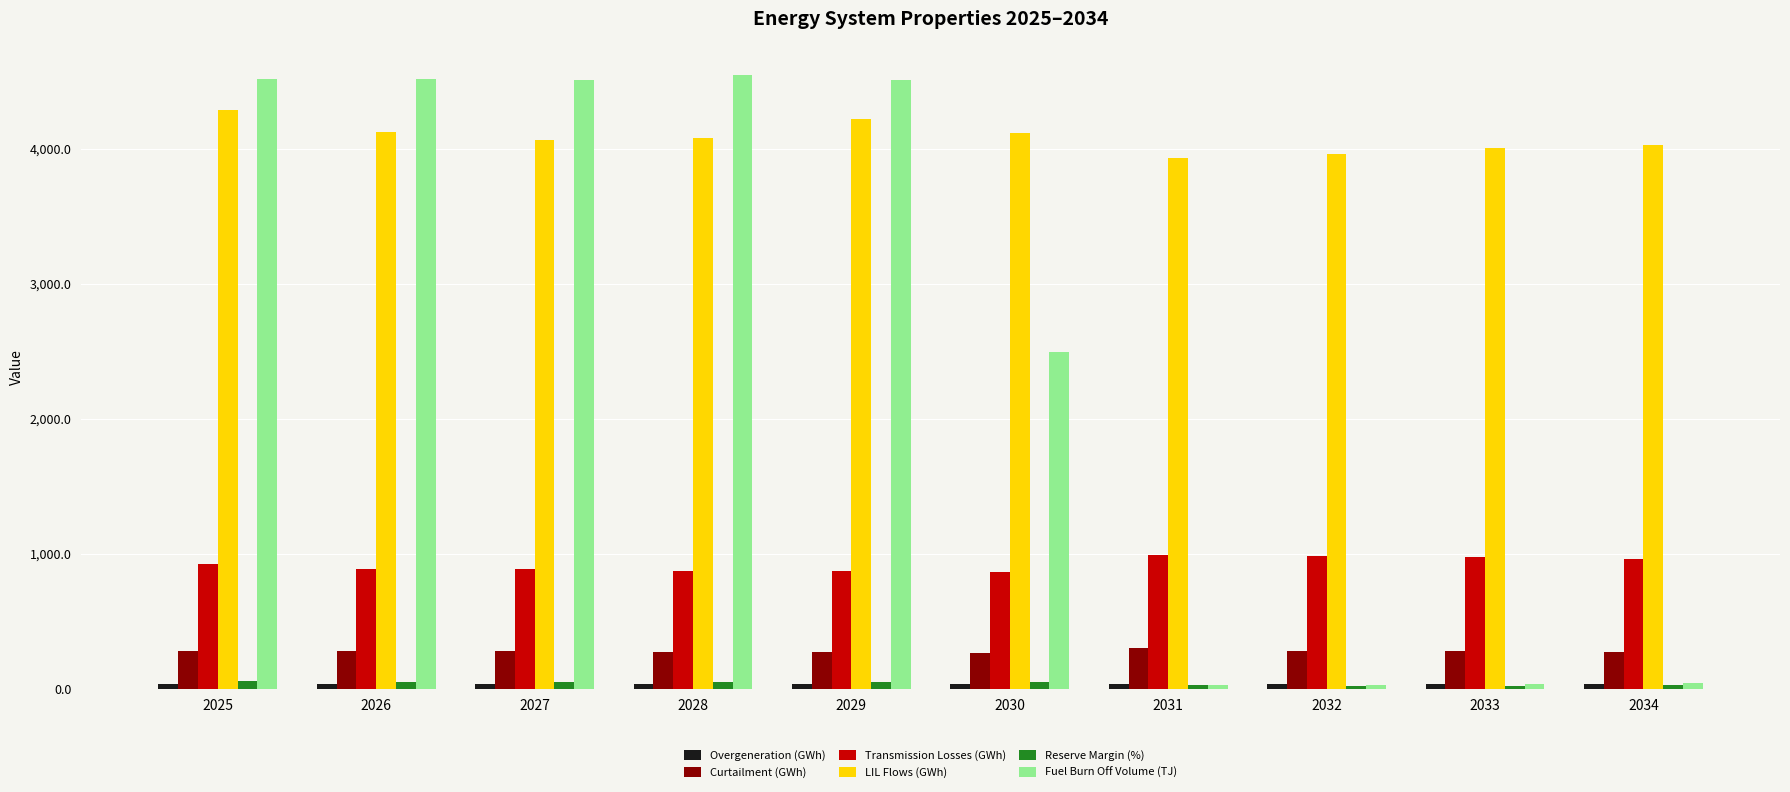

Between 2027 and 2033, which series saw the biggest shift?

Fuel Burn Off Volume (TJ)